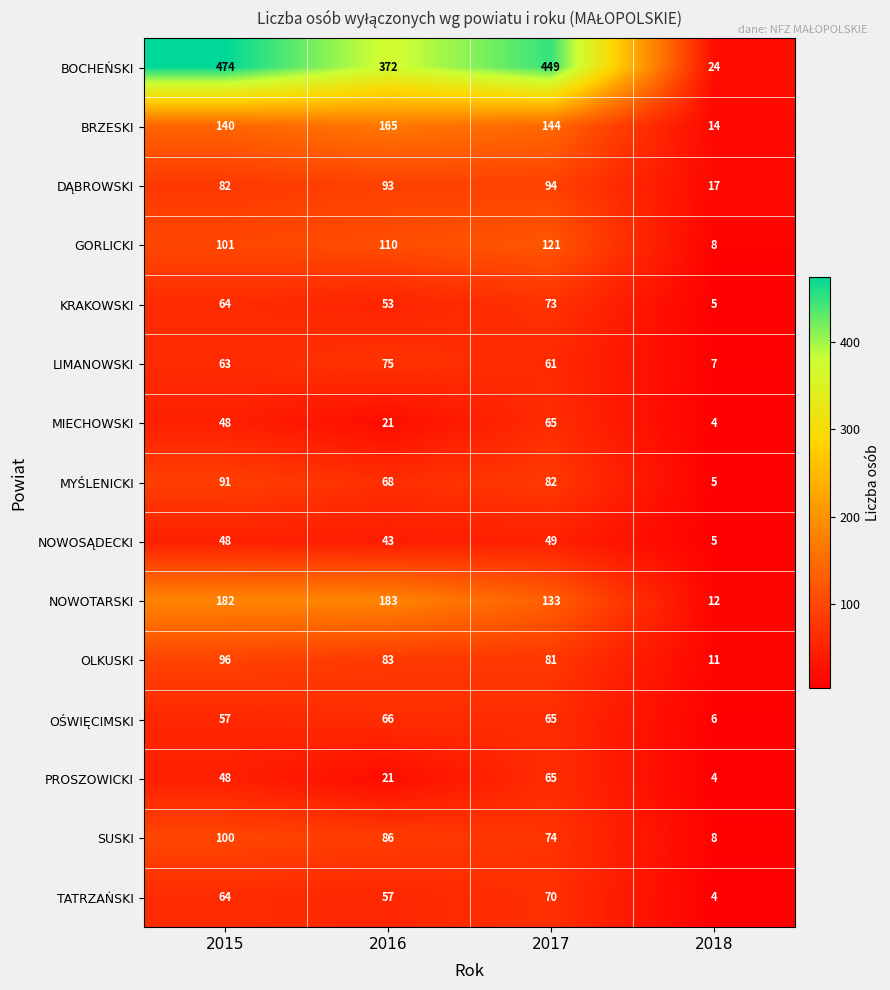

Where is MYŚLENICKI nearest to the value 48?

2016